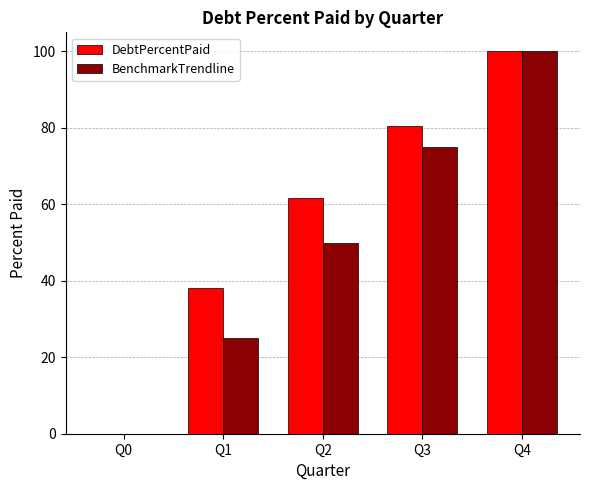

What is the spread (max minus min) of values at Q2?

11.6